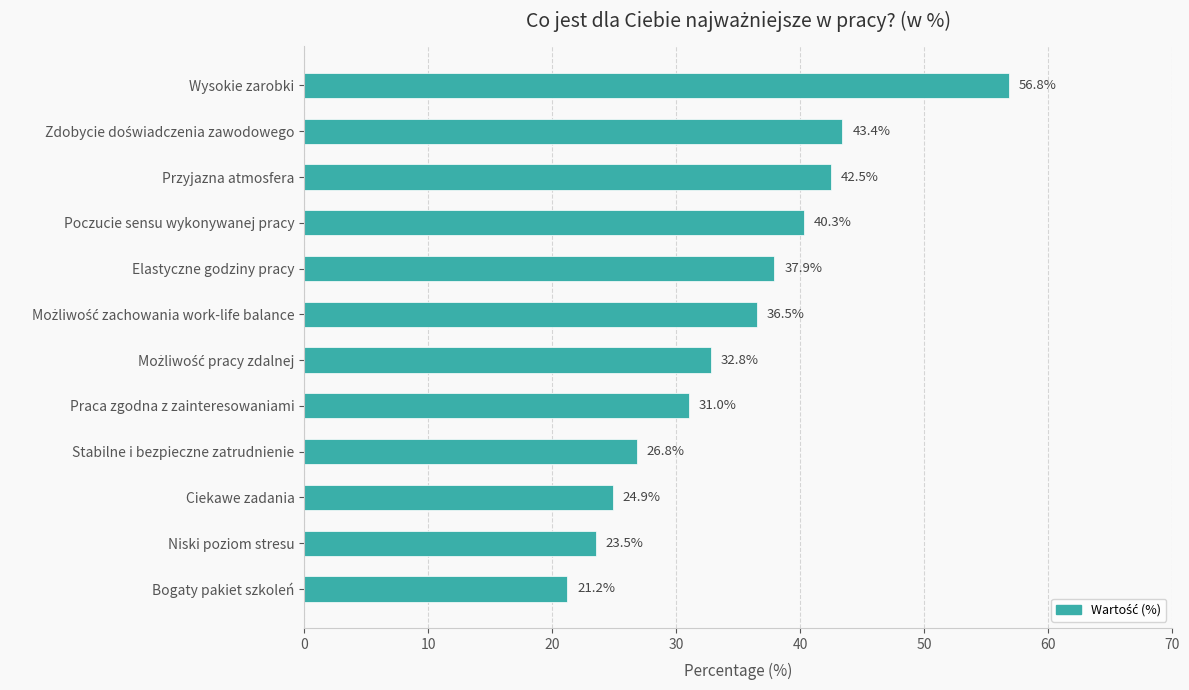

Between Przyjazna atmosfera and Ciekawe zadania, which is larger?

Przyjazna atmosfera